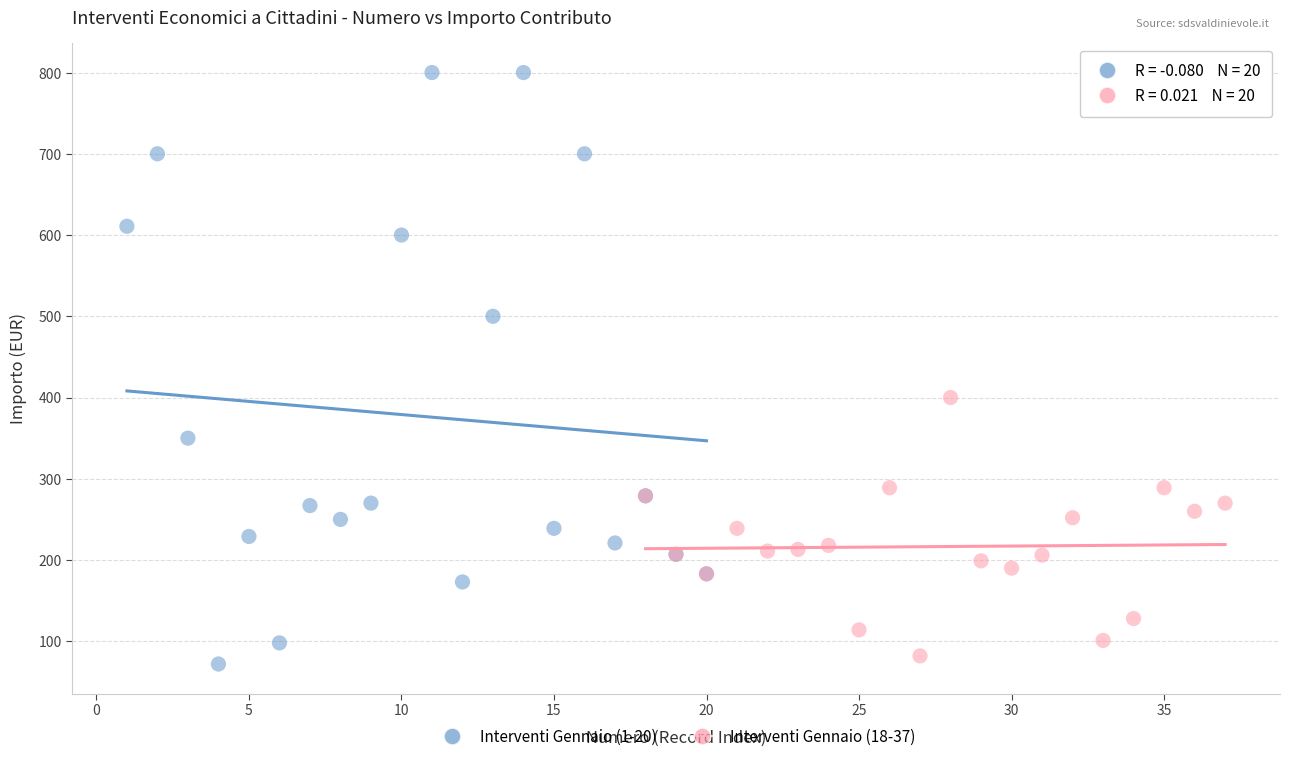

Which series contains the highest Y value?

Interventi Gennaio (1-20)